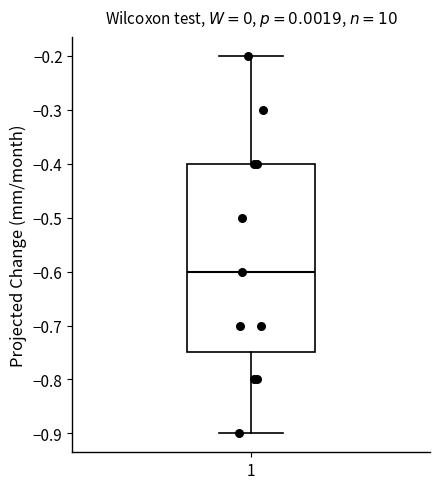

Where is the upper edge of the box at x = 1 on the y-axis? The values are not printed on the chart, so give them approximately, as read against the axis.

-0.40